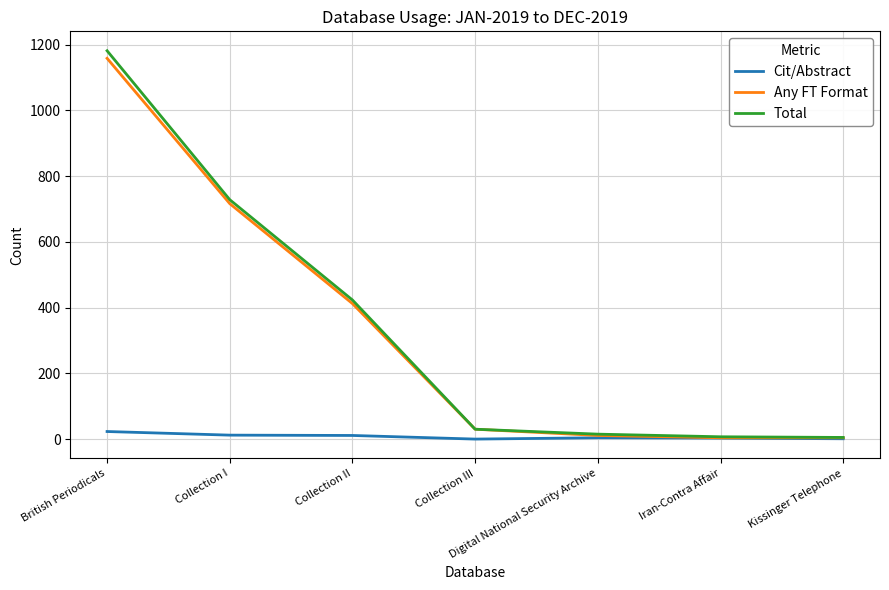

Which series has the largest range (max minus min)?

Total